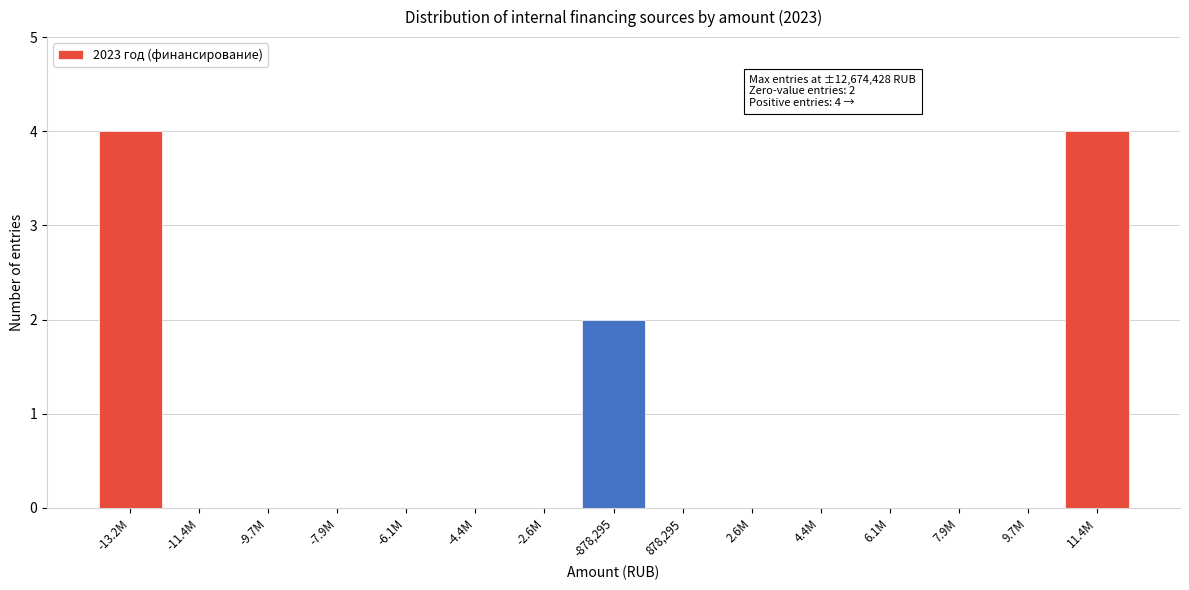

Reading right to left, transcribe all the data shown in this chart.

11.4M=4	9.7M=0	7.9M=0	6.1M=0	4.4M=0	2.6M=0	878,295=0	-878,295=2	-2.6M=0	-4.4M=0	-6.1M=0	-7.9M=0	-9.7M=0	-11.4M=0	-13.2M=4